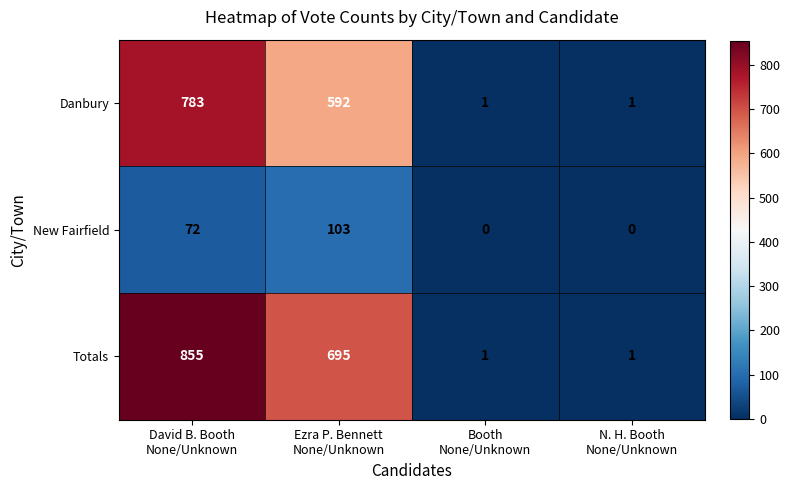

Which series changed the most between David B. Booth
None/Unknown and N. H. Booth
None/Unknown?

Totals